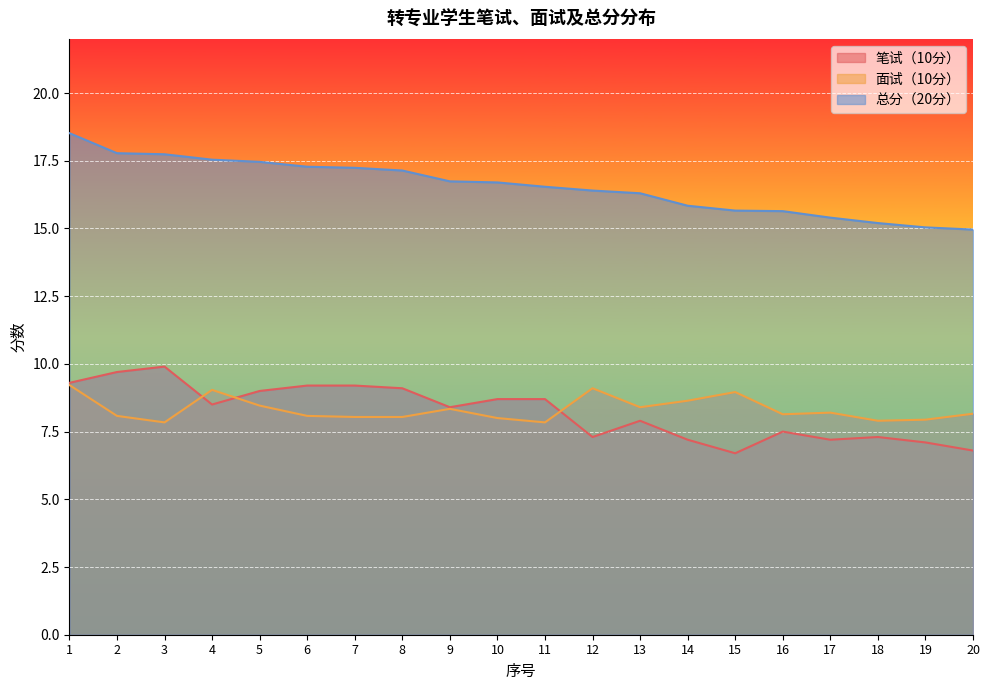

At which label does 面试（10分） first exceed 8?

1